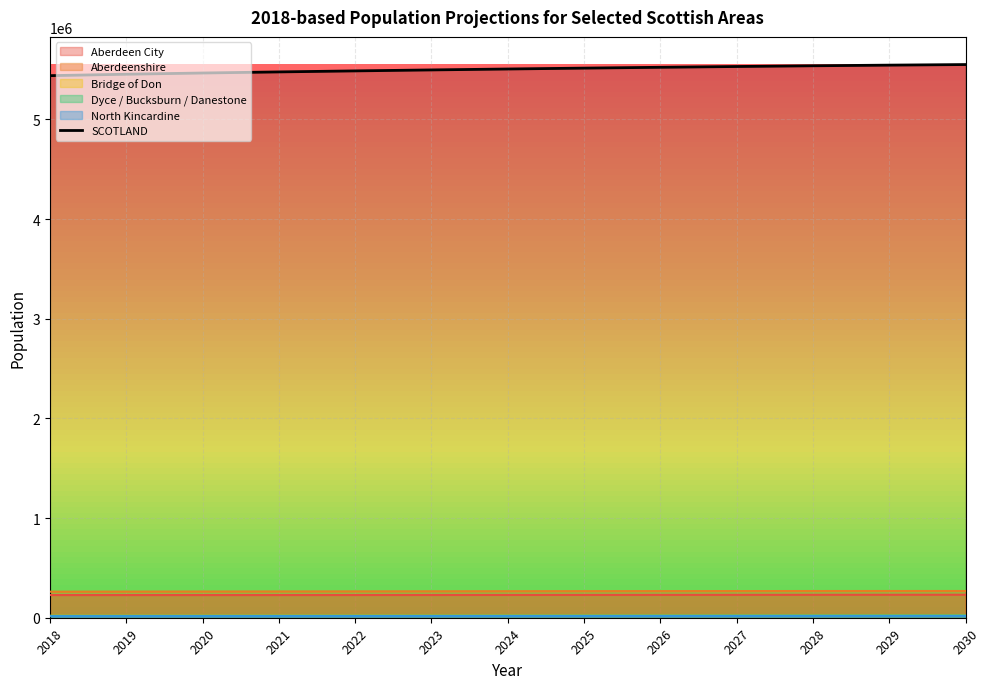

Read the value at 2027.

5529888